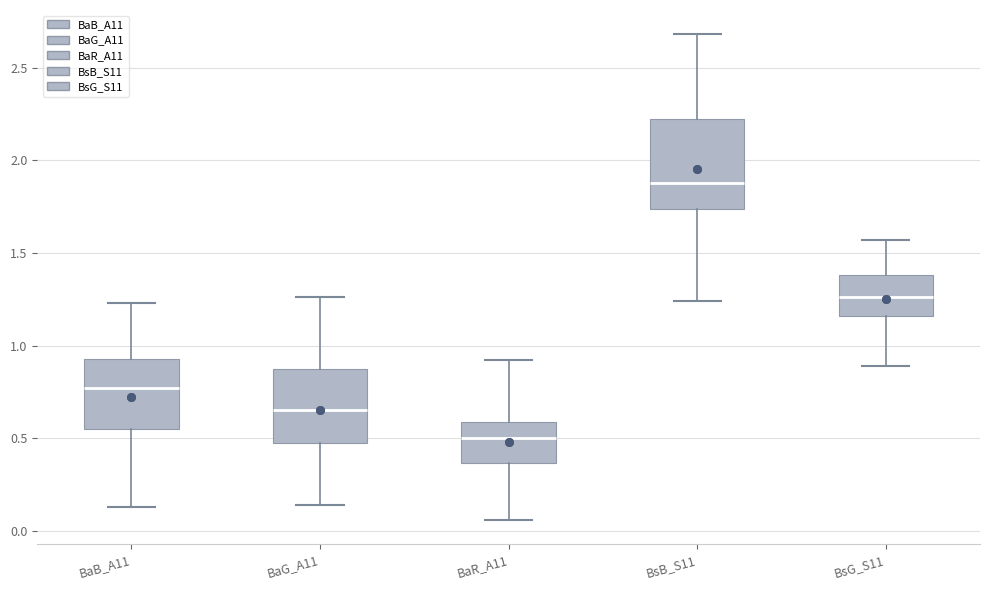

Reading left to right, transcribe this box plot: for each box, give where its median line is, the range the box spans, and where its two whiskers end, as read against the y-axis. The values are not printed on the chart, so give them approximately, as read against the axis.

BaB_A11: median 0.75, box 0.55 to 0.95, whiskers 0.15 to 1.25
BaG_A11: median 0.65, box 0.50 to 0.85, whiskers 0.15 to 1.25
BaR_A11: median 0.50, box 0.35 to 0.60, whiskers 0.05 to 0.90
BsB_S11: median 1.90, box 1.75 to 2.20, whiskers 1.25 to 2.70
BsG_S11: median 1.25, box 1.15 to 1.40, whiskers 0.90 to 1.55